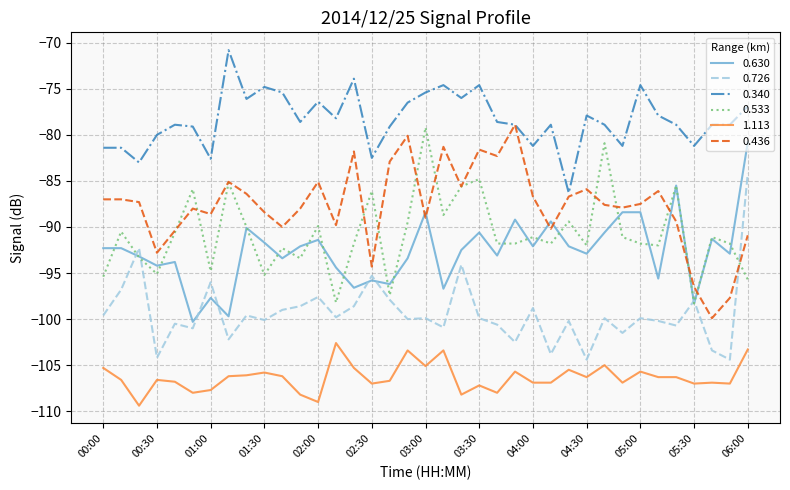

What is the highest value of the 0.340 series?

-70.8